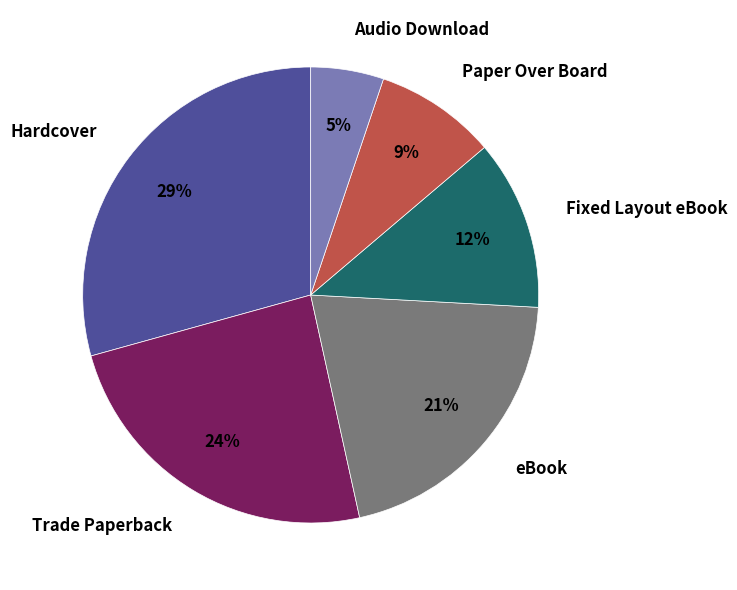

Rank the categories by value from highest to lowest.

Hardcover, Trade Paperback, eBook, Fixed Layout eBook, Paper Over Board, Audio Download